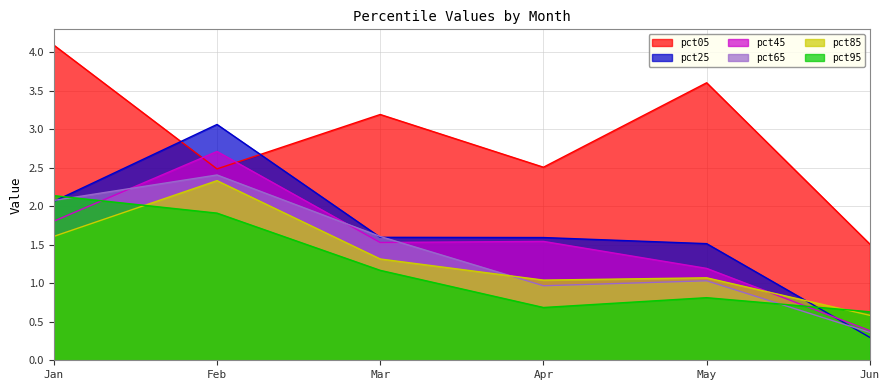

How many interior local valleys does the pct45 series have?

1